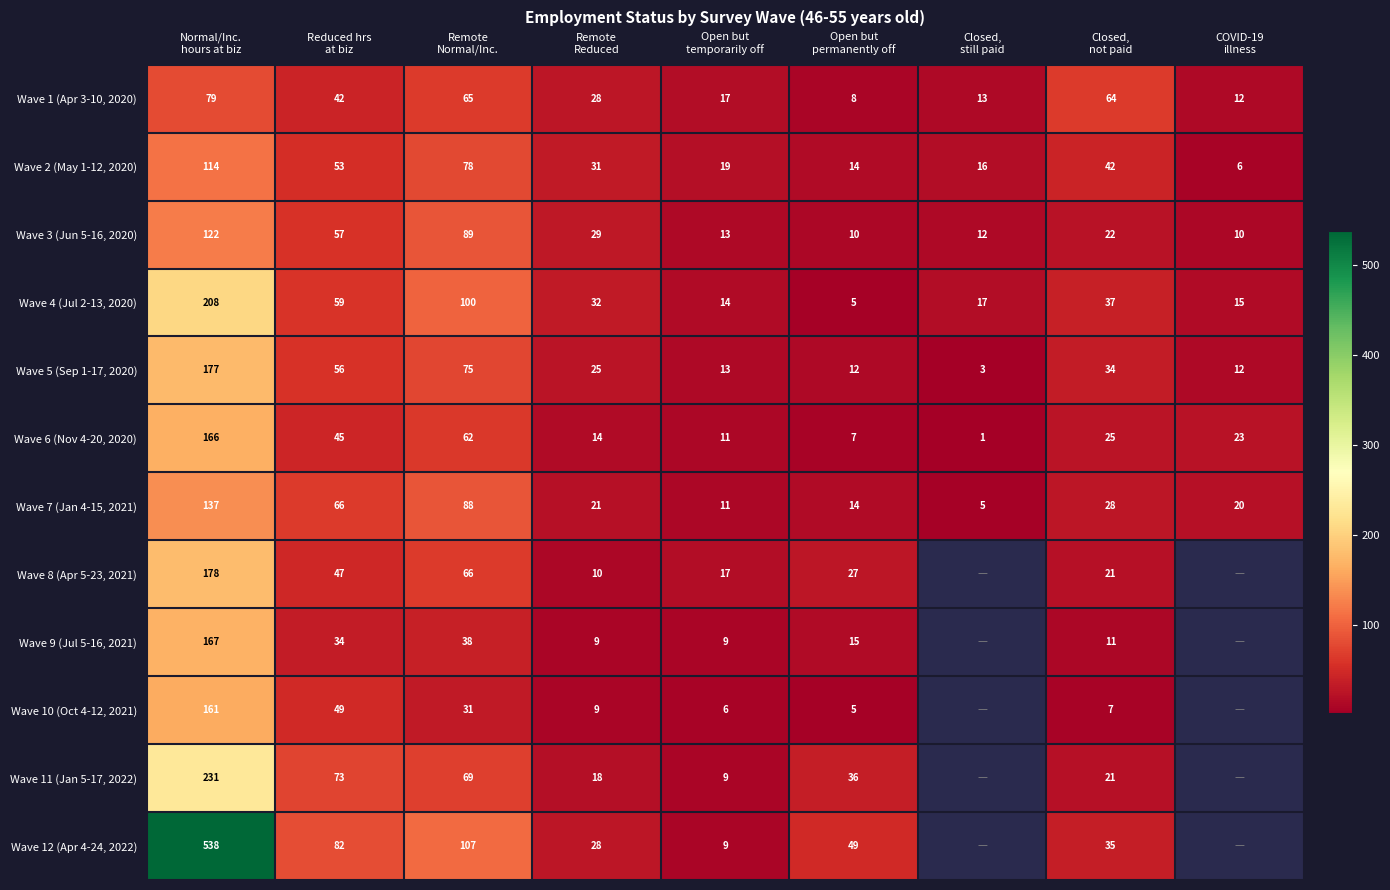

What is the sum of all Wave 2 (May 1-12, 2020) values?

373